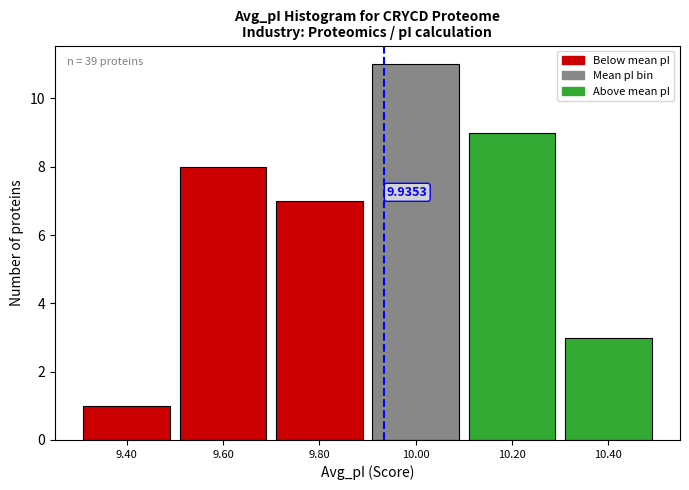

Which range on the x-axis has the tallest bar?

9.9 to 10.1